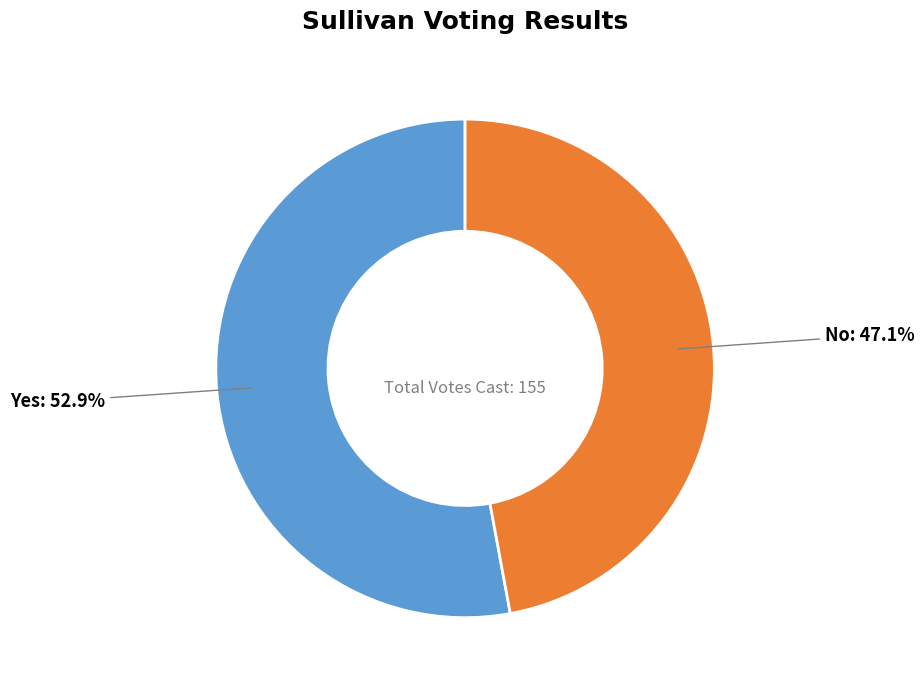

Count the number of slices in the pie.

2